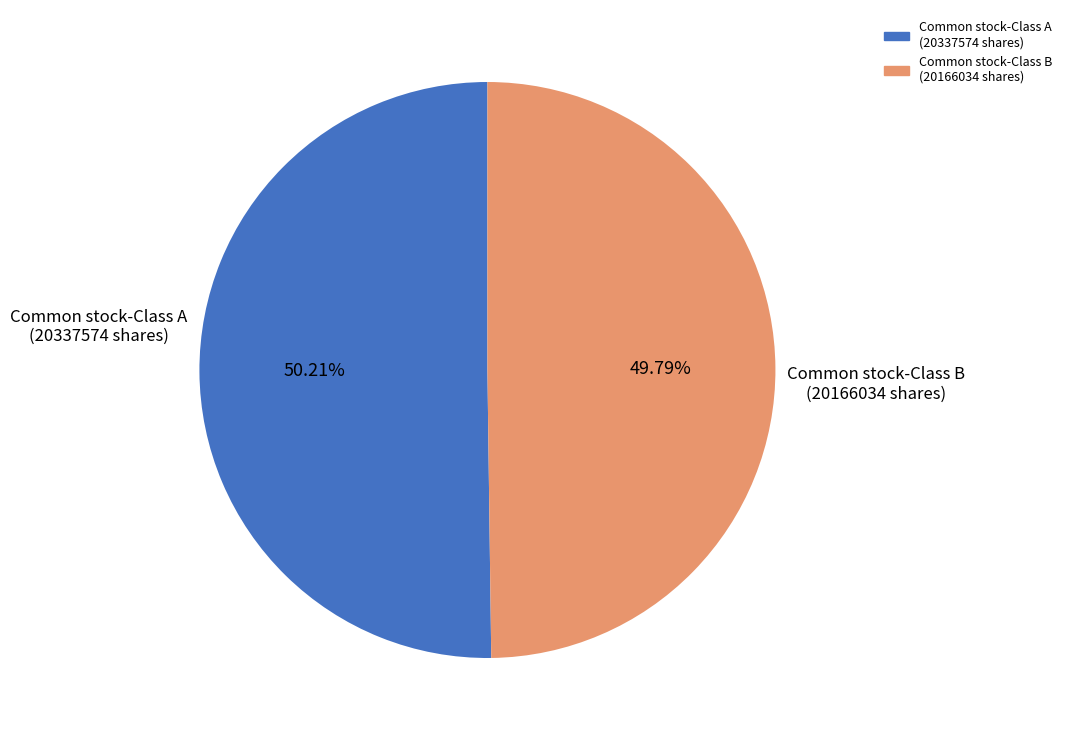

To the nearest percent, what is the average slice percentage?

50%